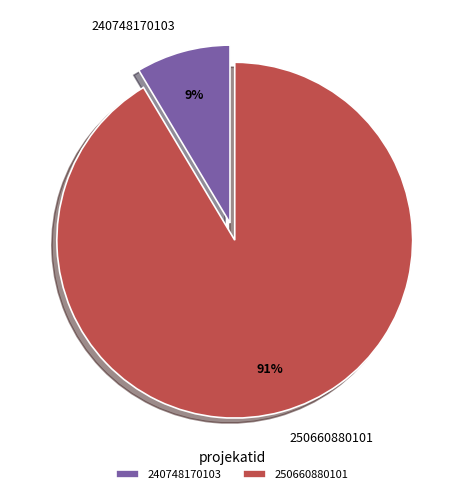

What is the ratio of the value at 240748170103 to the value at 250660880101?

0.1